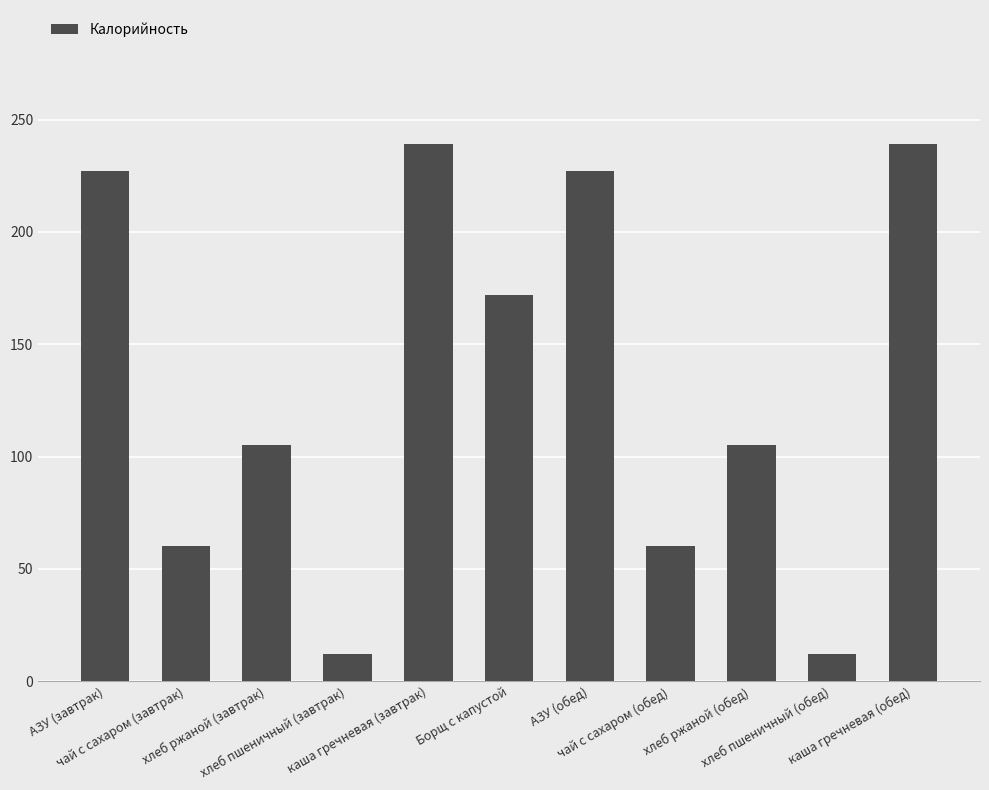

True or false: the data shows 239.0 at каша гречневая (завтрак).

True